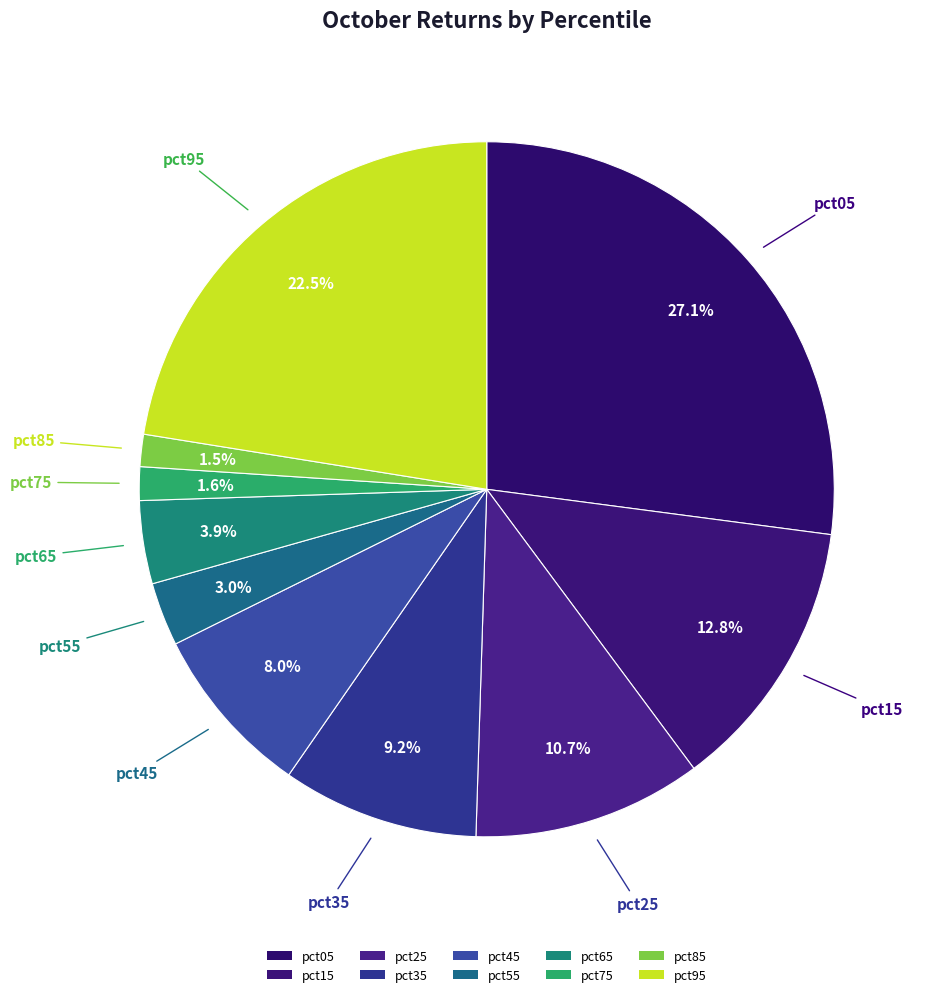

How many slices are in this pie chart?

10